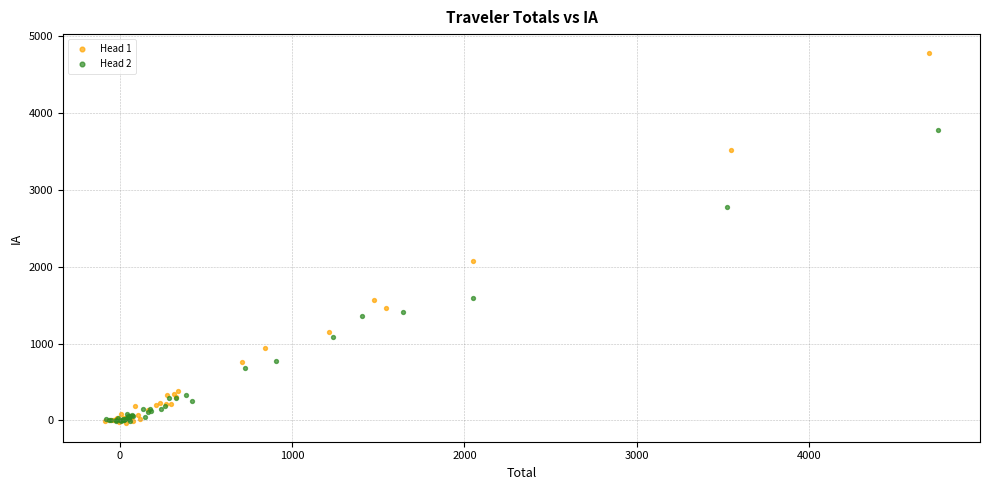

Which series reaches the maximum Y coordinate?

Head 1